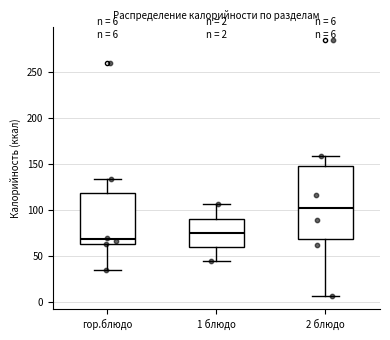

Which box's median line is the highest?

2 блюдо